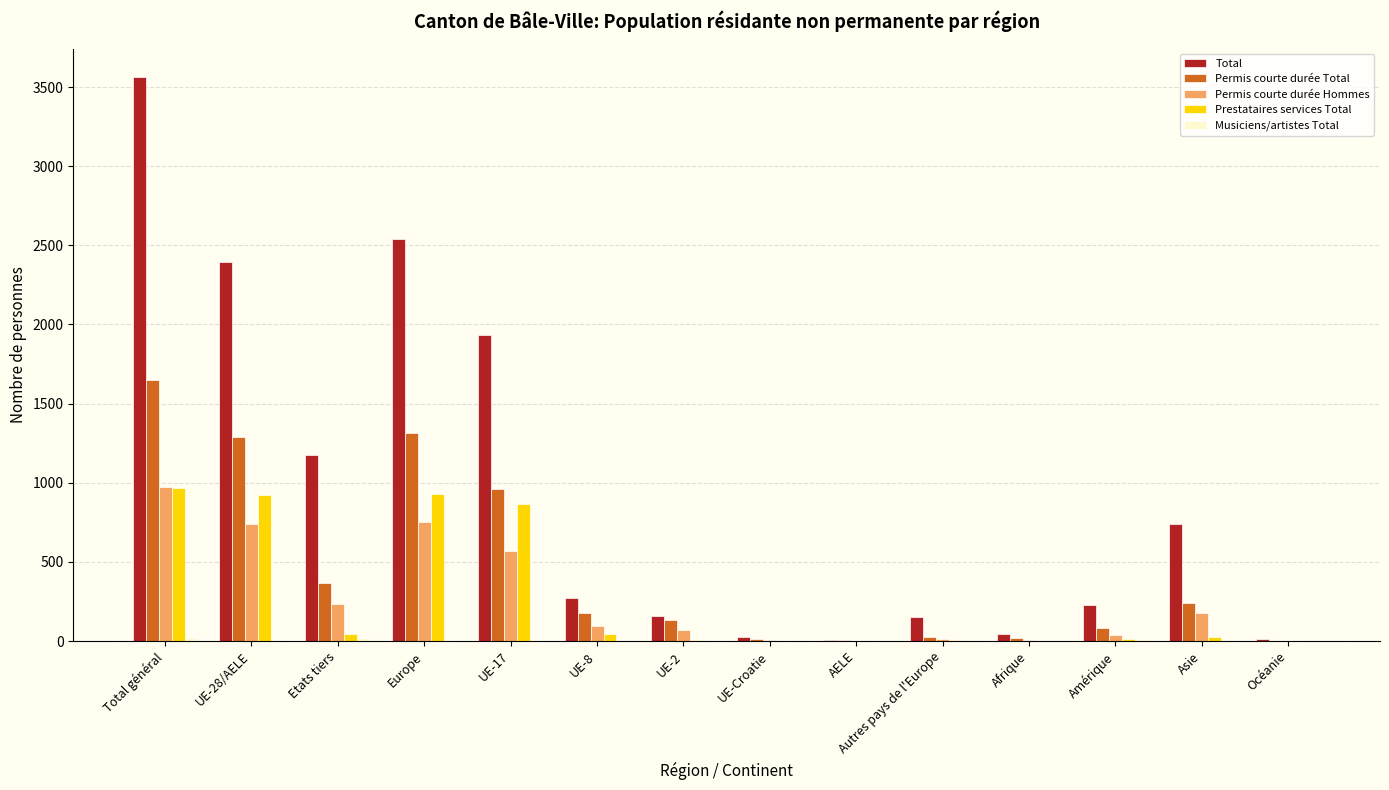

Which category has the highest value in the Permis courte durée Hommes series?

Total général